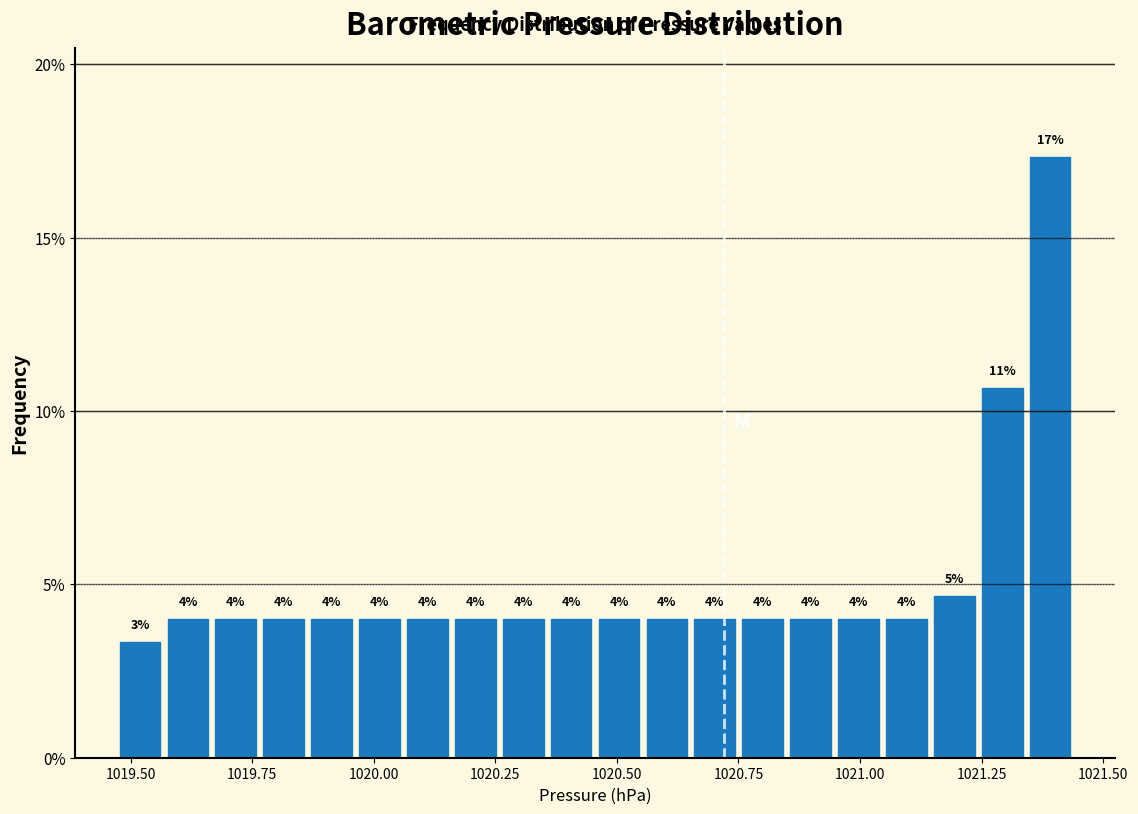

Around what value on the x-axis is the tallest bar? Give the approximate position of its centre, as read against the axis.

1021.40